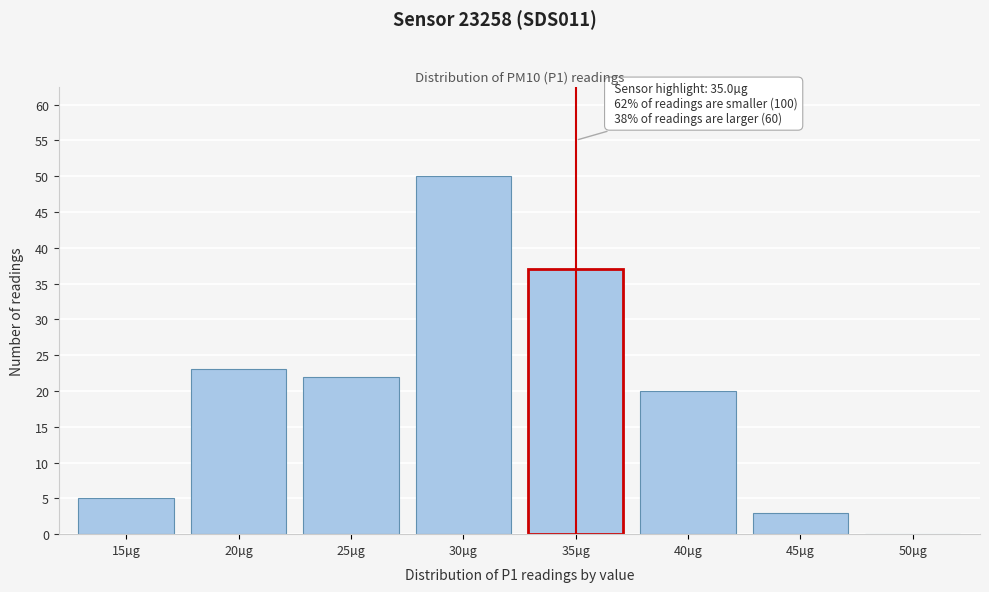

Reading left to right, what are all the values shown in this chart?

15µg=5	20µg=23	25µg=22	30µg=50	35µg=37	40µg=20	45µg=3	50µg=0